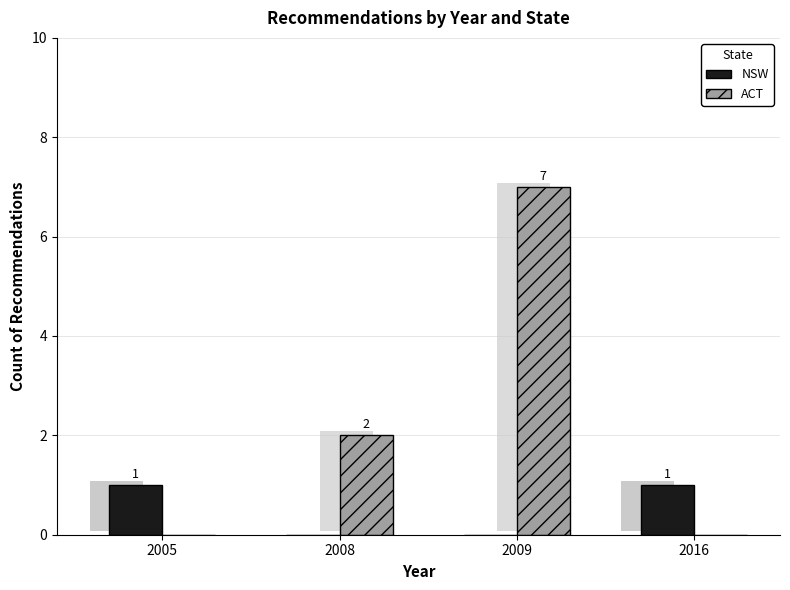

What is the value of the ACT bar at the 3rd from the left?

7